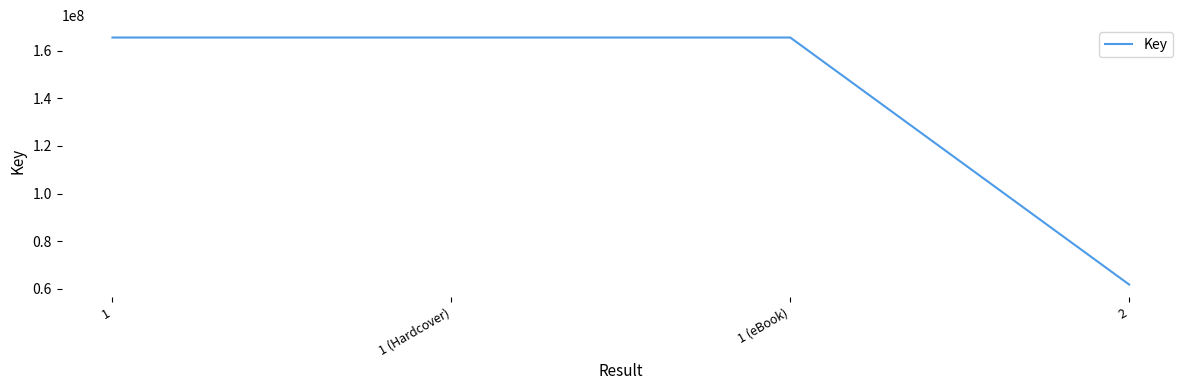

What is the sum of all values?

558179848